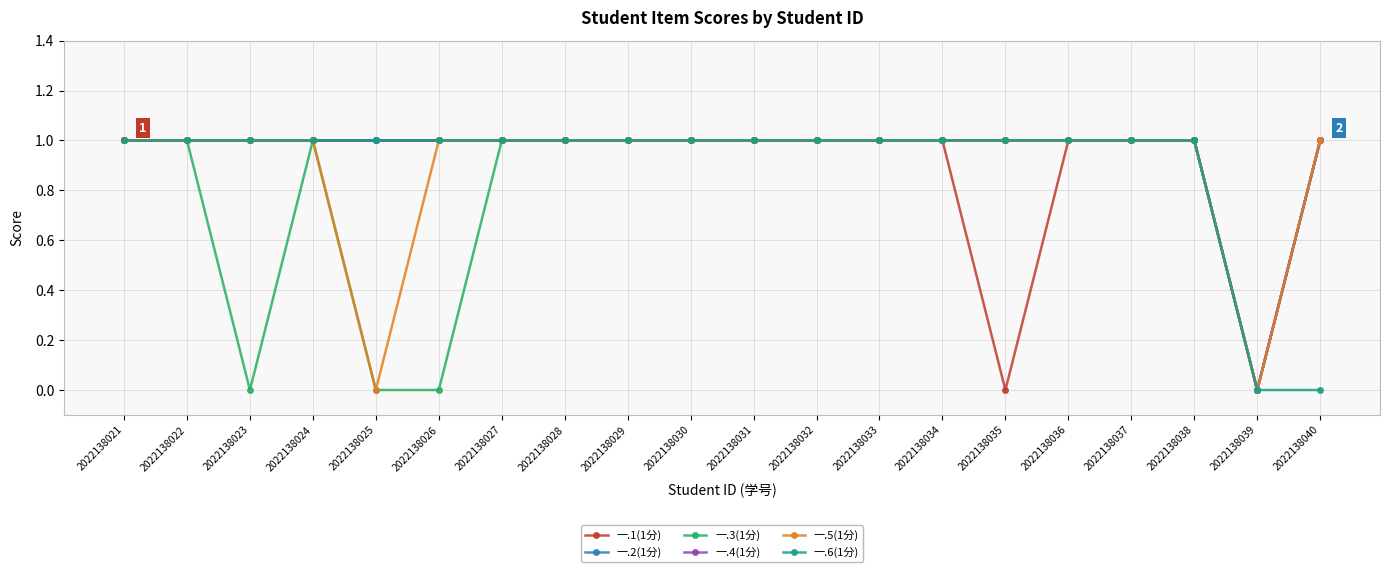

True or false: 一.4(1分) has a value of 1 at 2022138038.

True